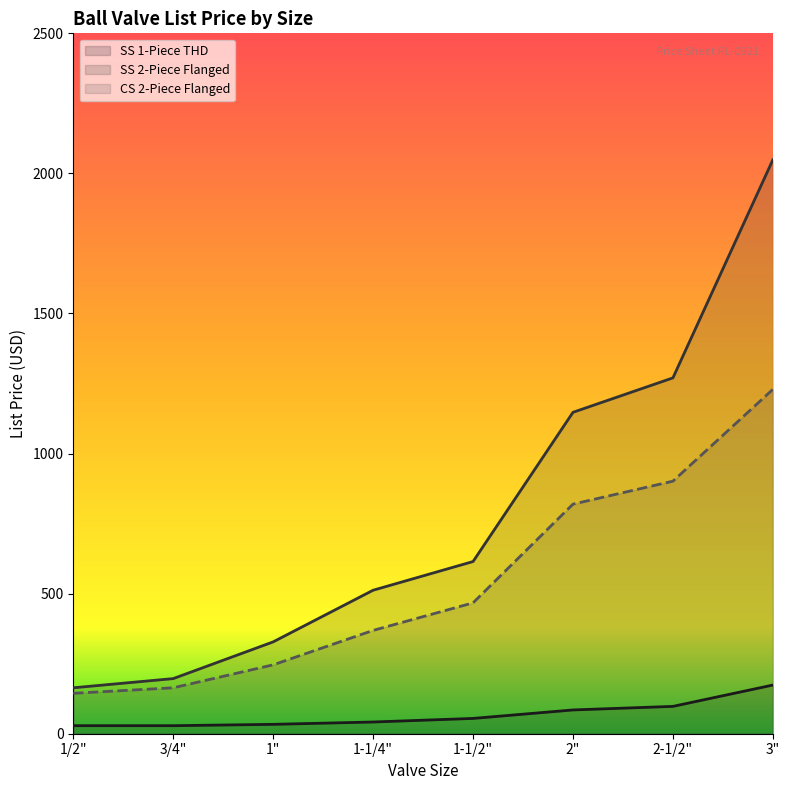

True or false: SS 2-Piece Flanged and SS 1-Piece THD intersect in this chart.

False